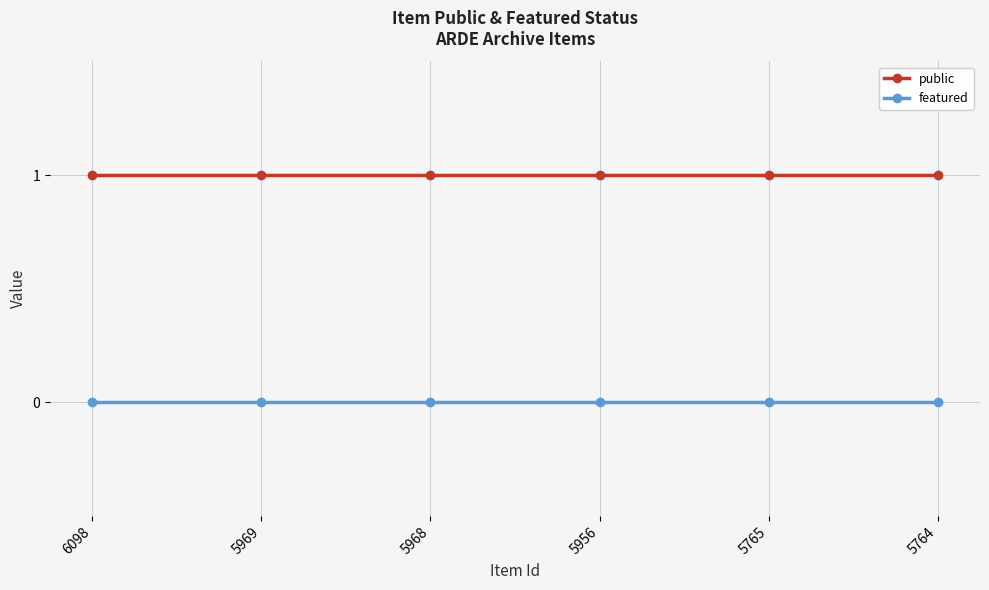

What is the difference between the highest and lowest values at 6098?

1